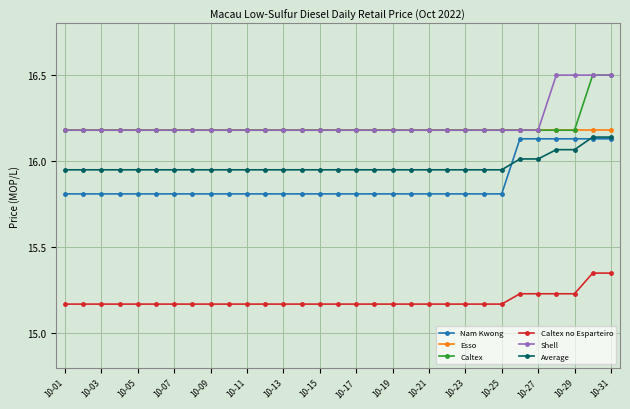

At how many categories does at least one series exceed 15?

31